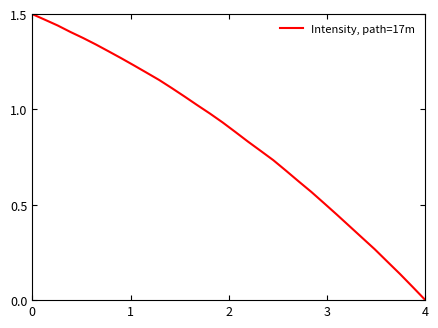

How many series are shown in this chart?

1